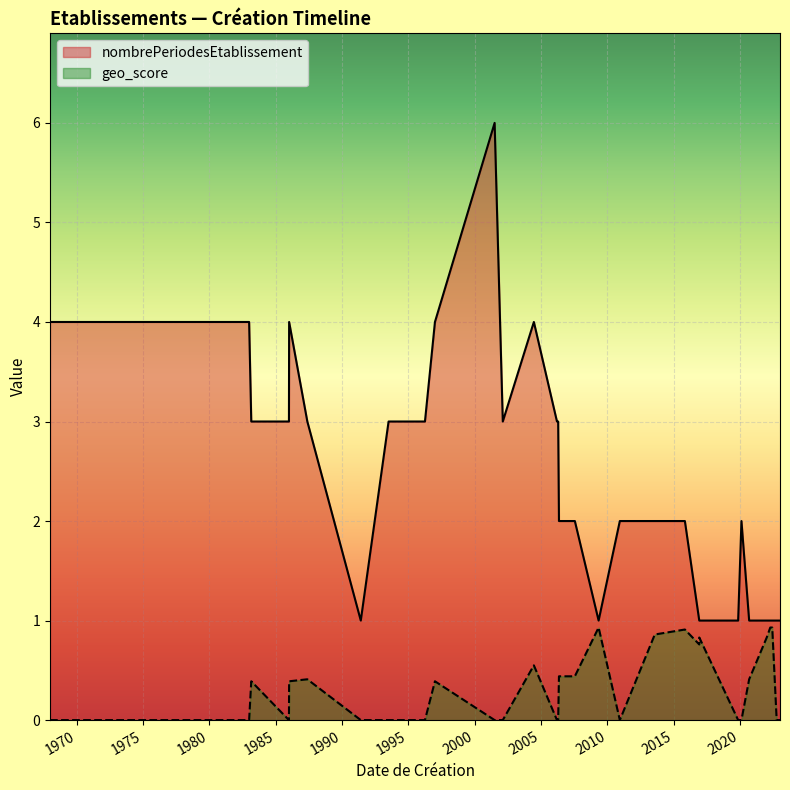

What is the maximum value shown in the chart?

6.0